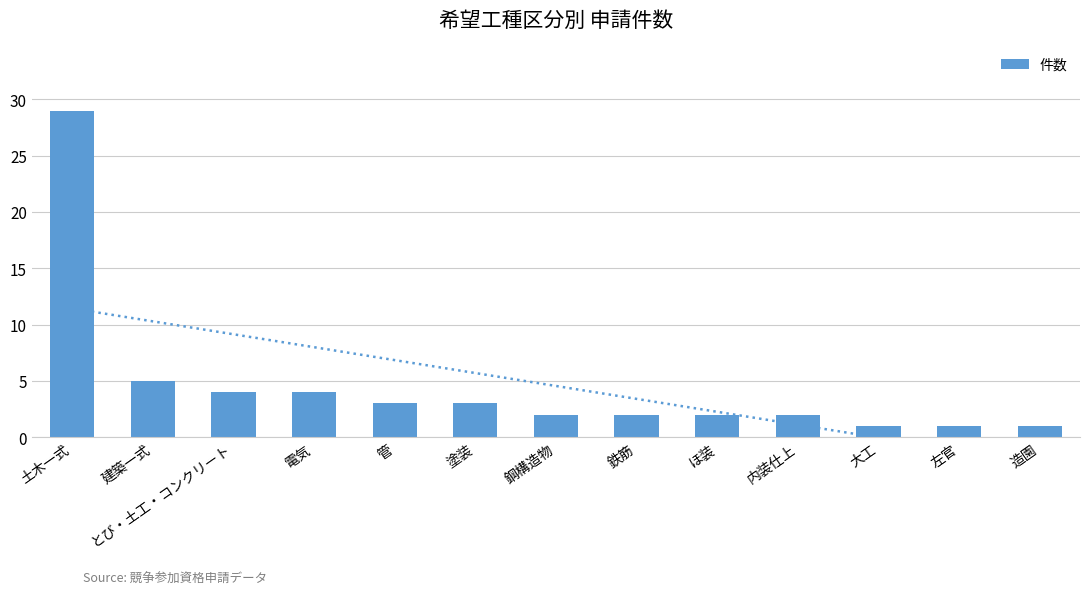

Is it true that the value at 大工 is 1?

True